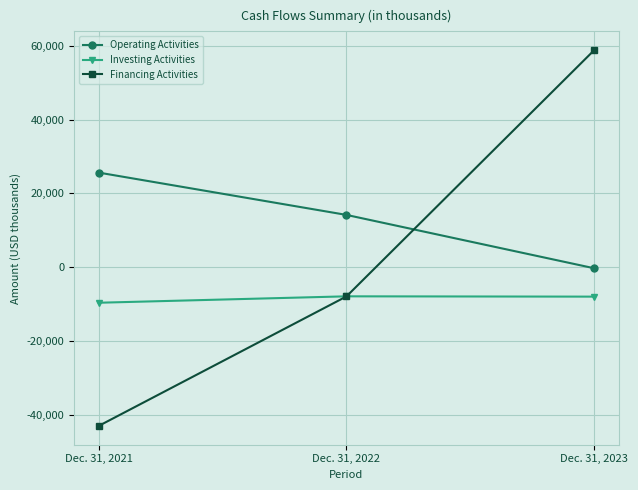

What is the value of the Financing Activities point at the 1st from the left?

-43083